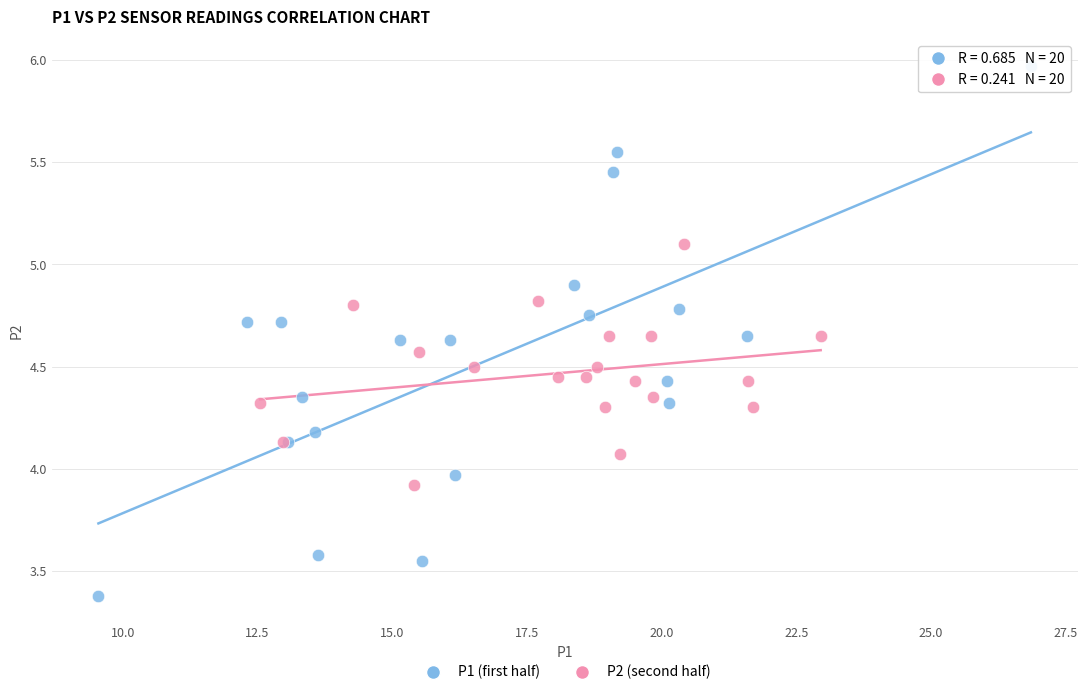

Which series reaches the minimum Y coordinate?

P1 (first half)